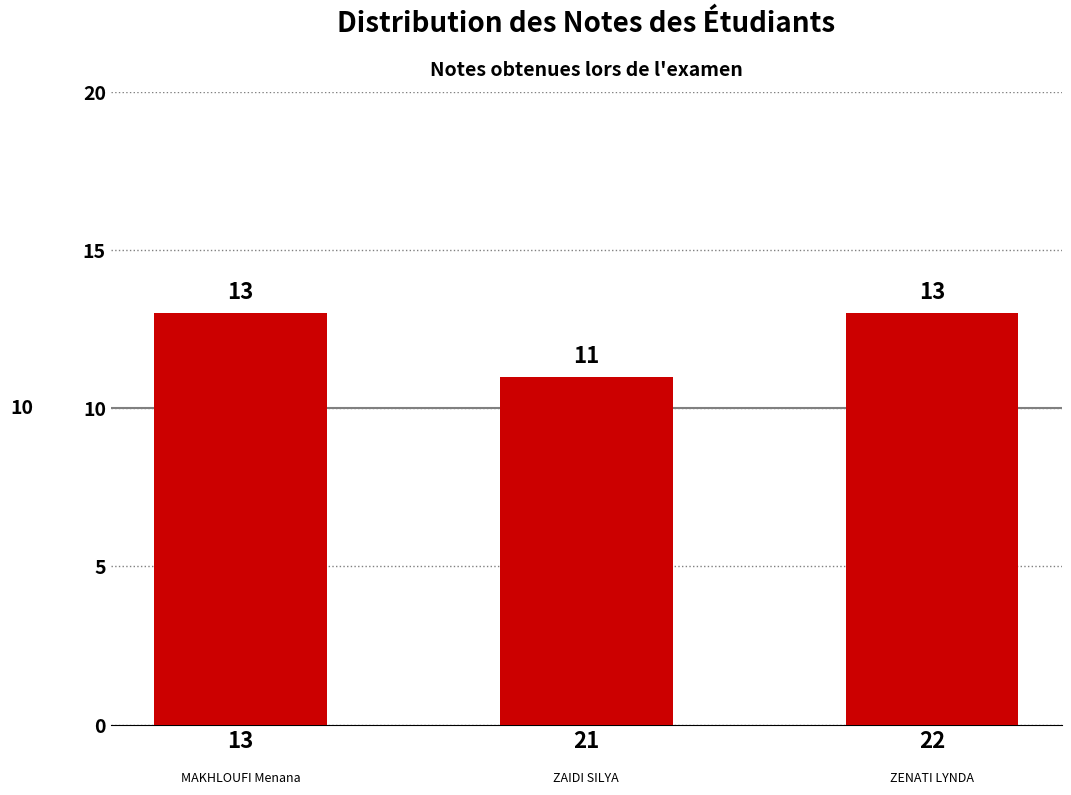

What value does the data have at 22?

13